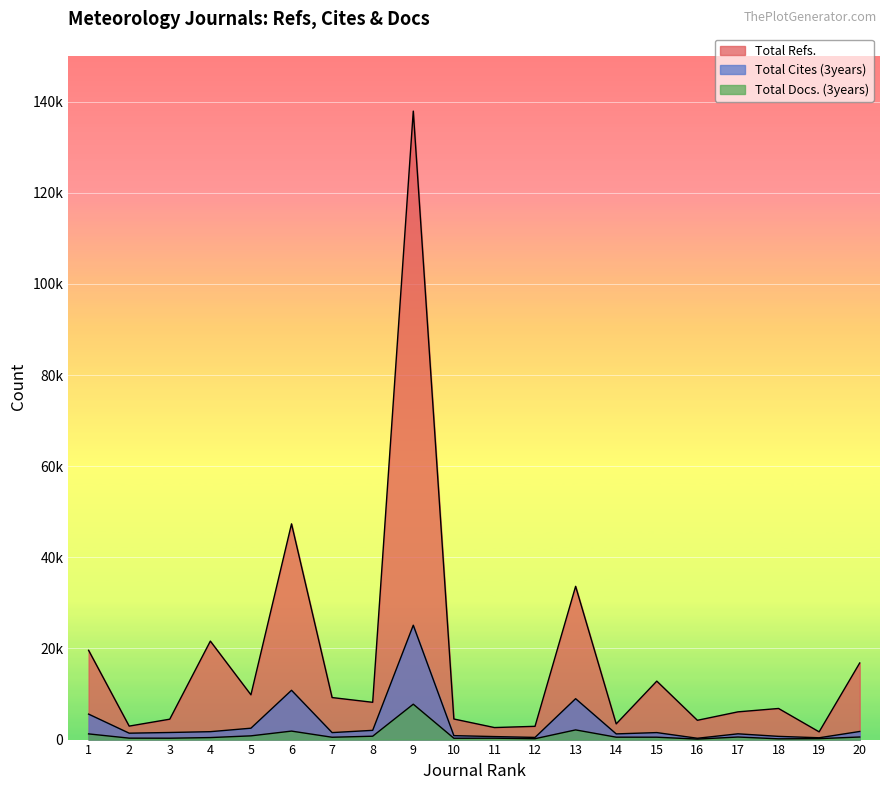

How many data points does each series have?

20